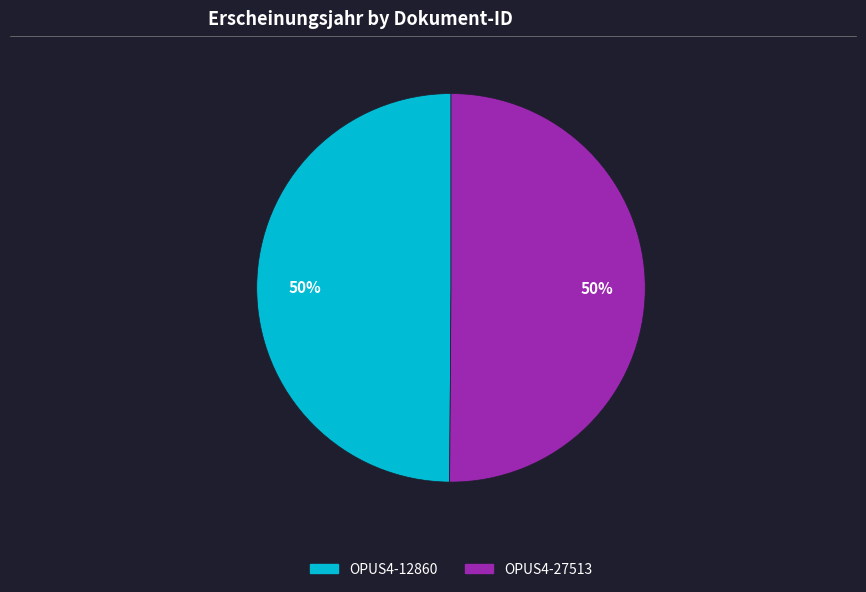

Do OPUS4-12860 and OPUS4-27513 together represent more than half of the pie?

Yes